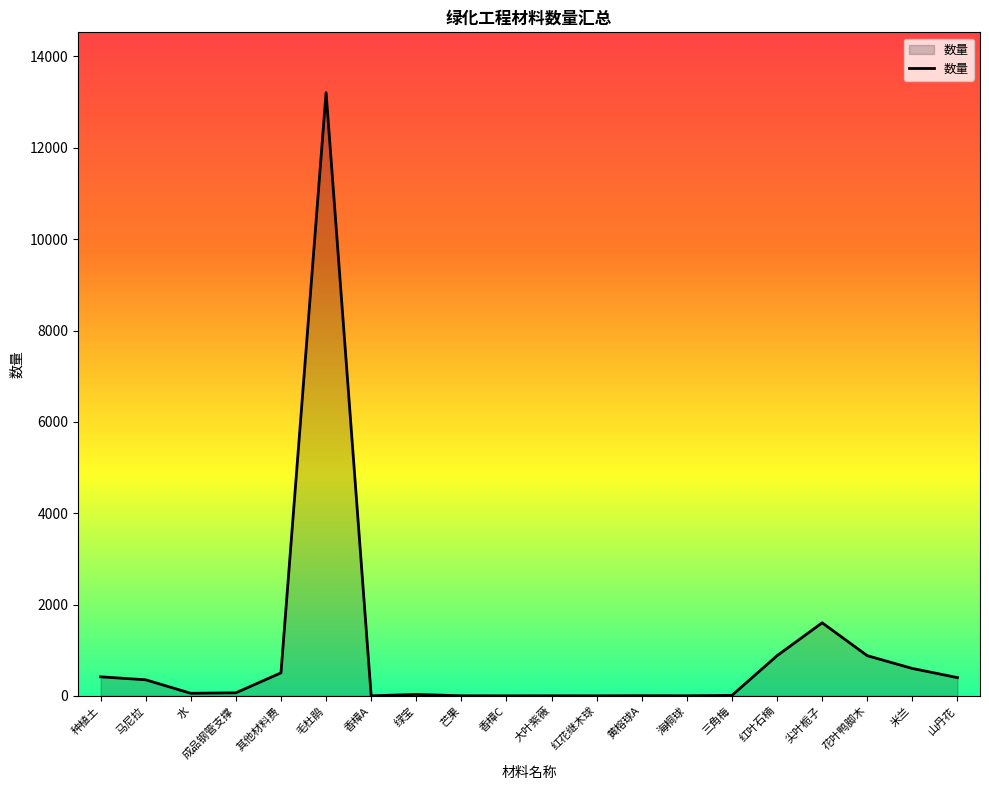

Which has a higher value, 黄榕球A or 种植土?

种植土